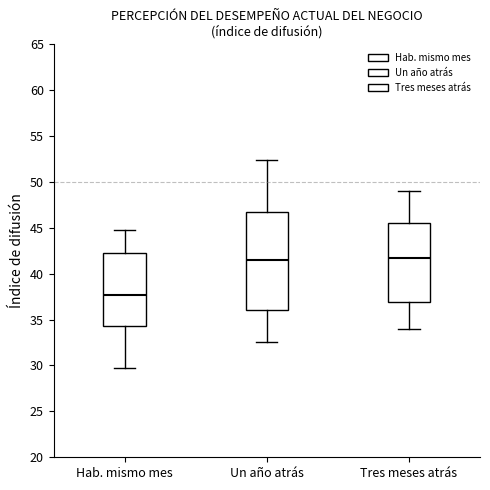

Where is the lower edge of the box for Hab. mismo mes on the y-axis? The values are not printed on the chart, so give them approximately, as read against the axis.

34.5